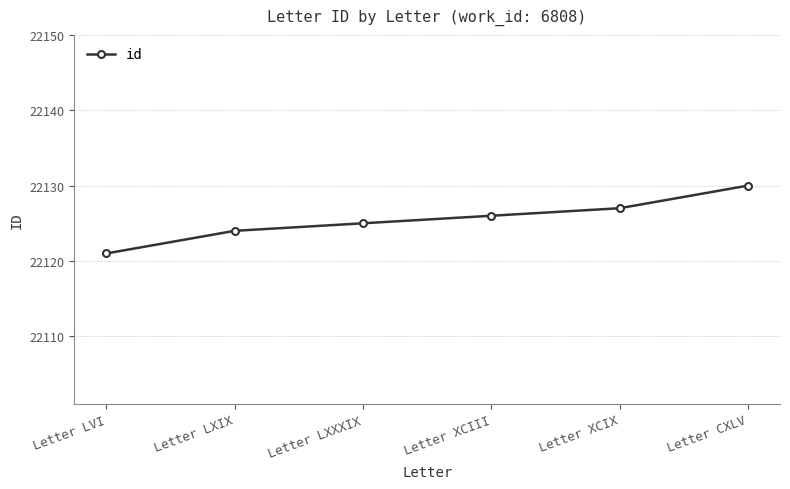

Count the values in the range 22124 to 22127.

4